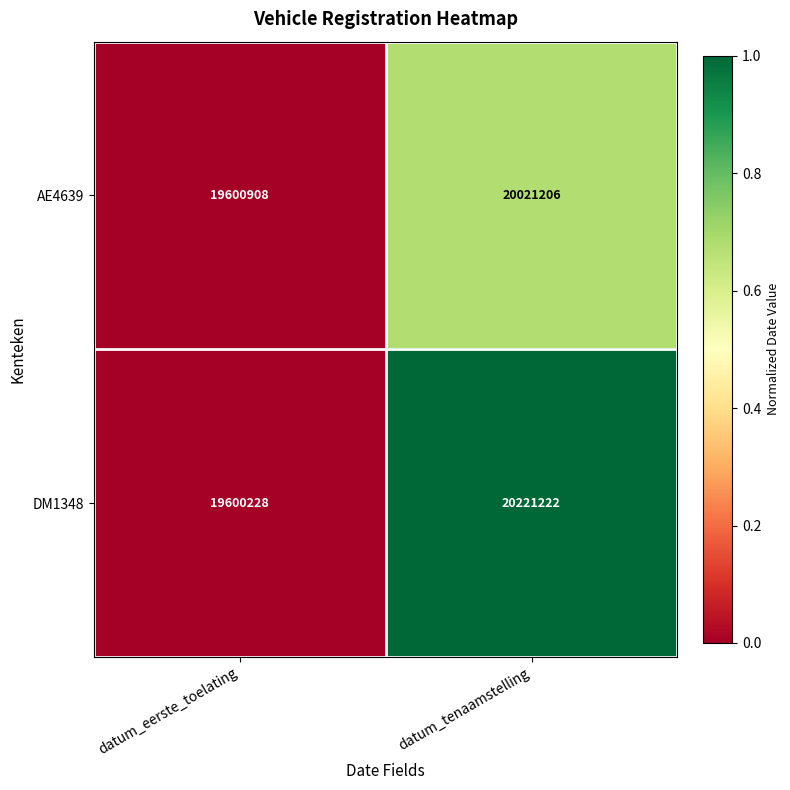

True or false: AE4639 has a value of 20021206 at datum_tenaamstelling.

True